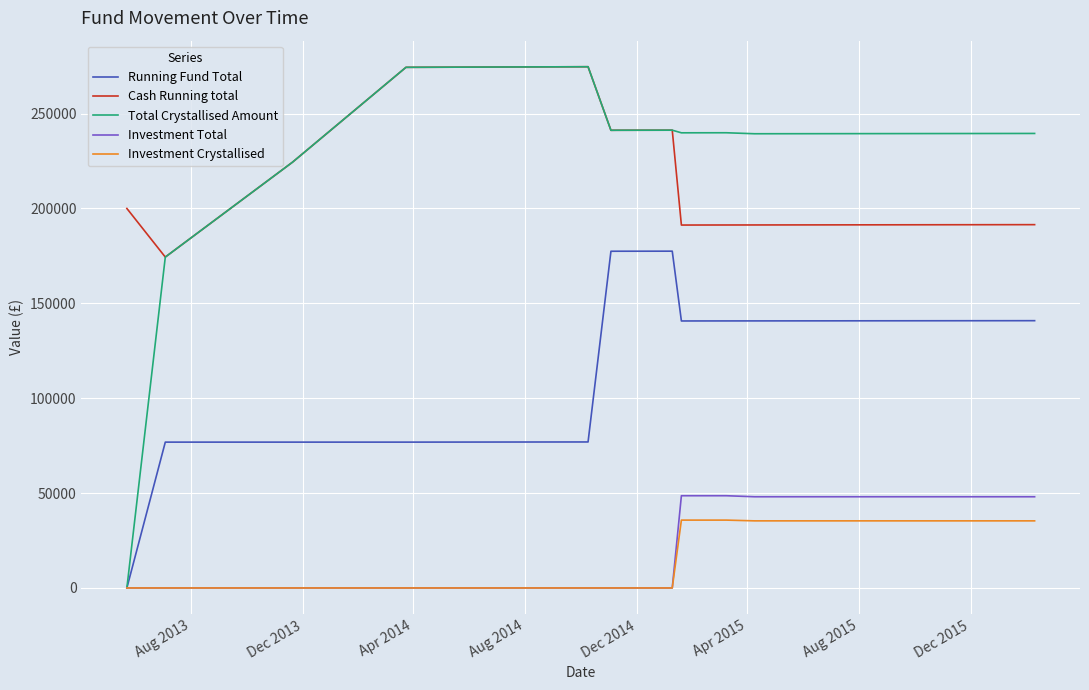

What is the average value of the Investment Total series?

28106.3